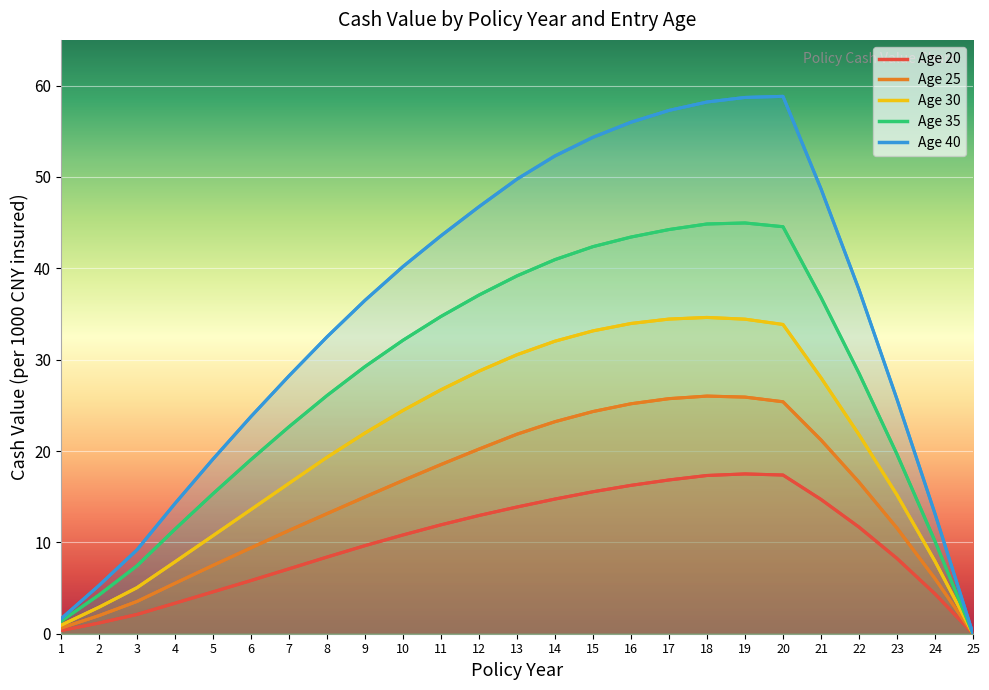

Is the value of Age 20 at 16 greater than the value of Age 30 at 13?

No